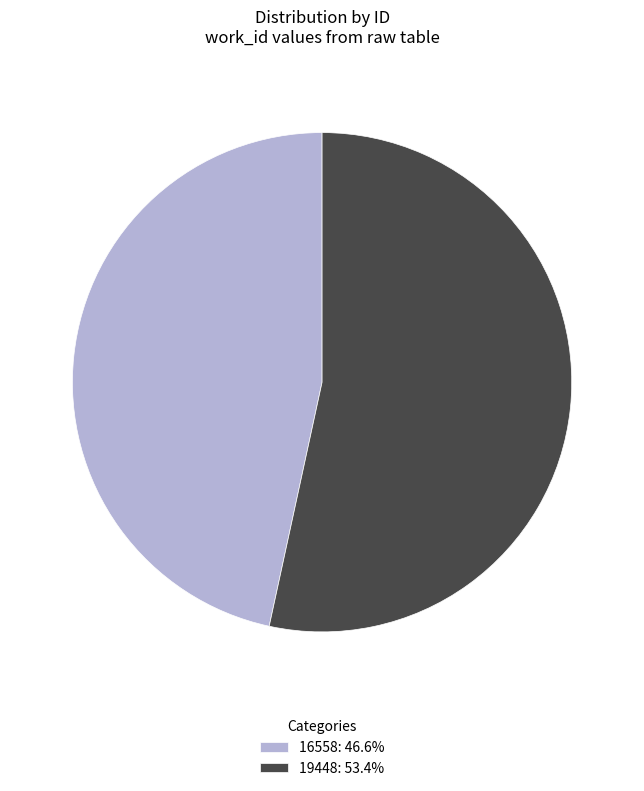

Approximately how many times larger is the value at 19448: 53.4% compared to 16558: 46.6%?

1.1